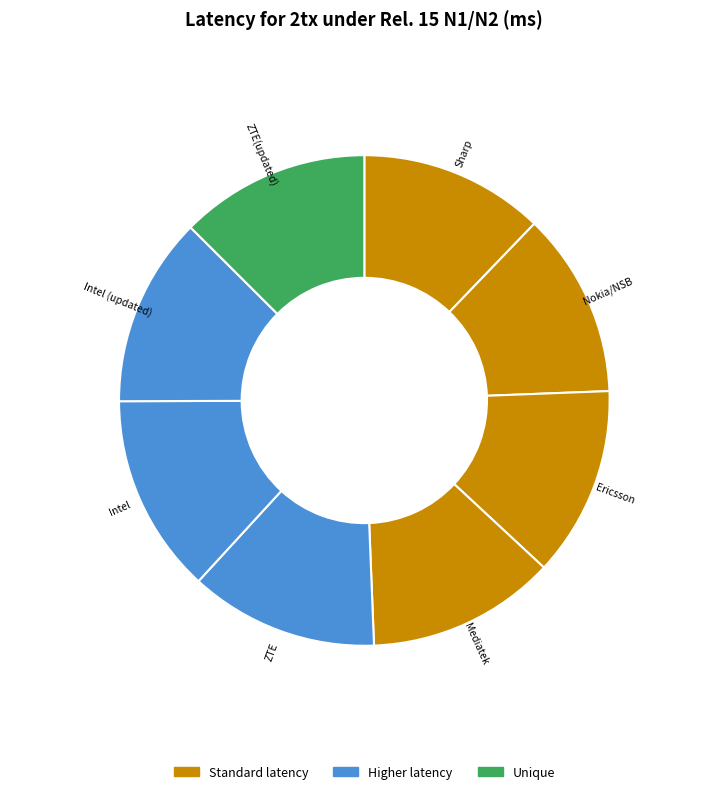

Which slice is the largest?

Intel